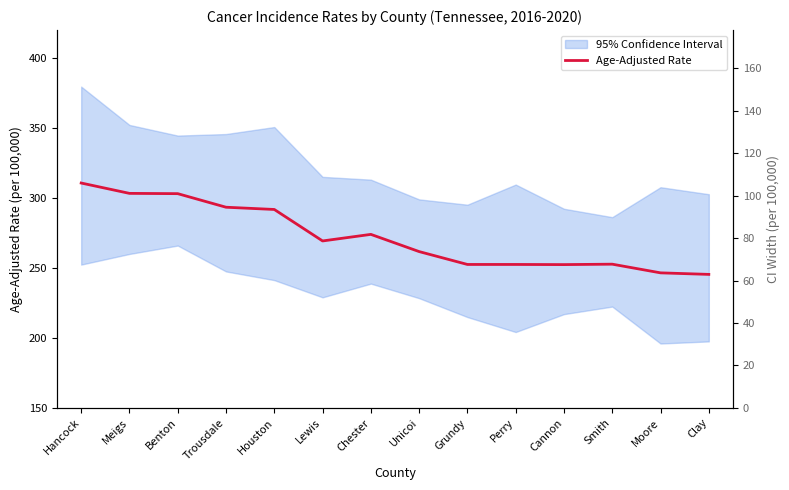

What is the label of the 4th point from the right?

Cannon